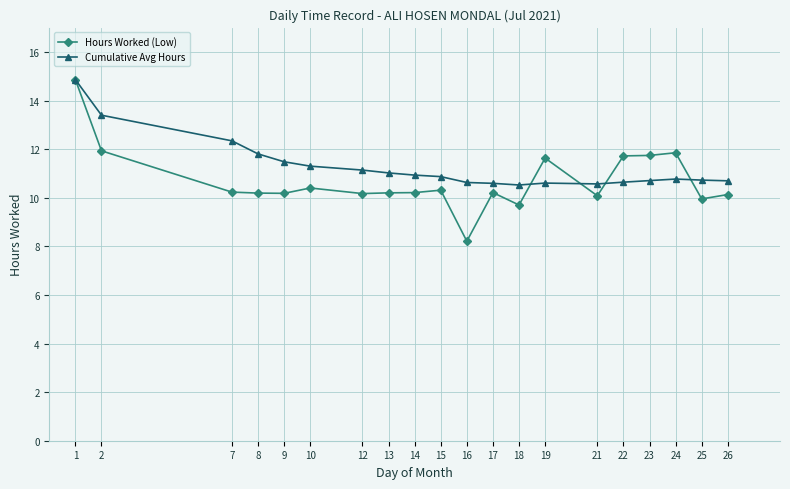

What is the difference between the highest and lowest values at 23?

1.0